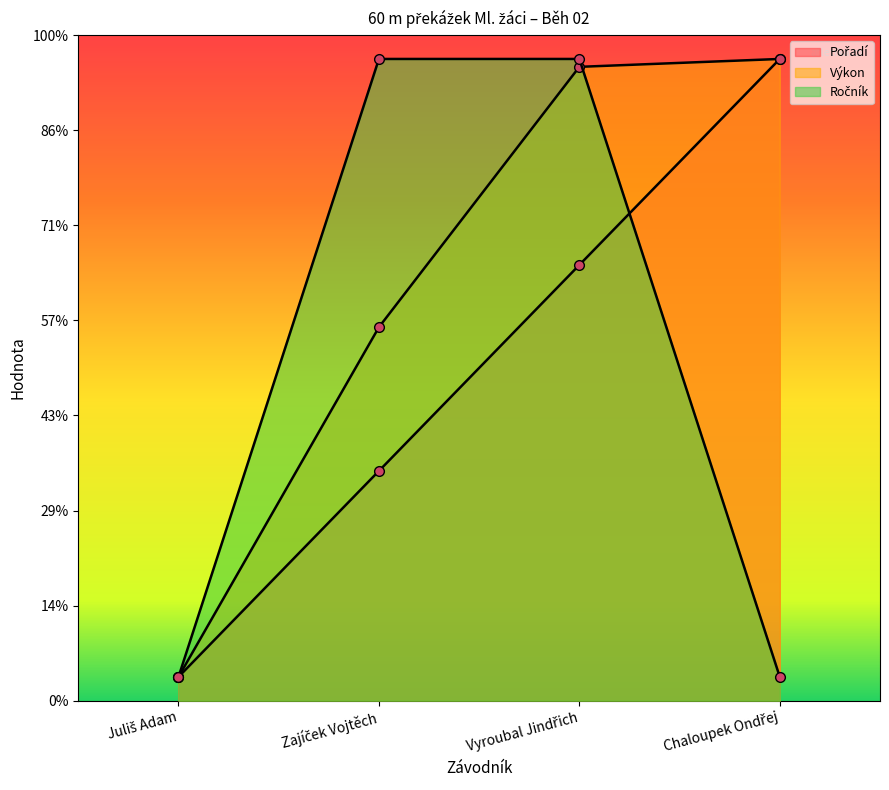

At how many categories does at least one series exceed 11?

3